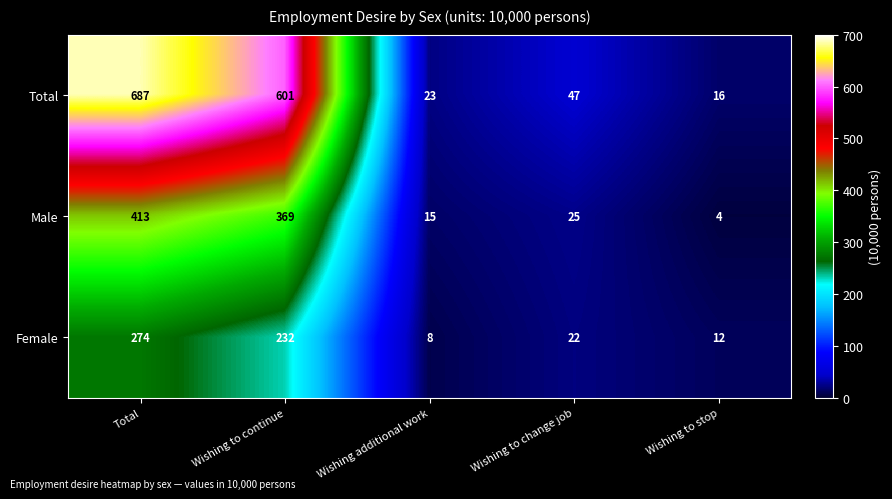

How many data points does each series have?

5